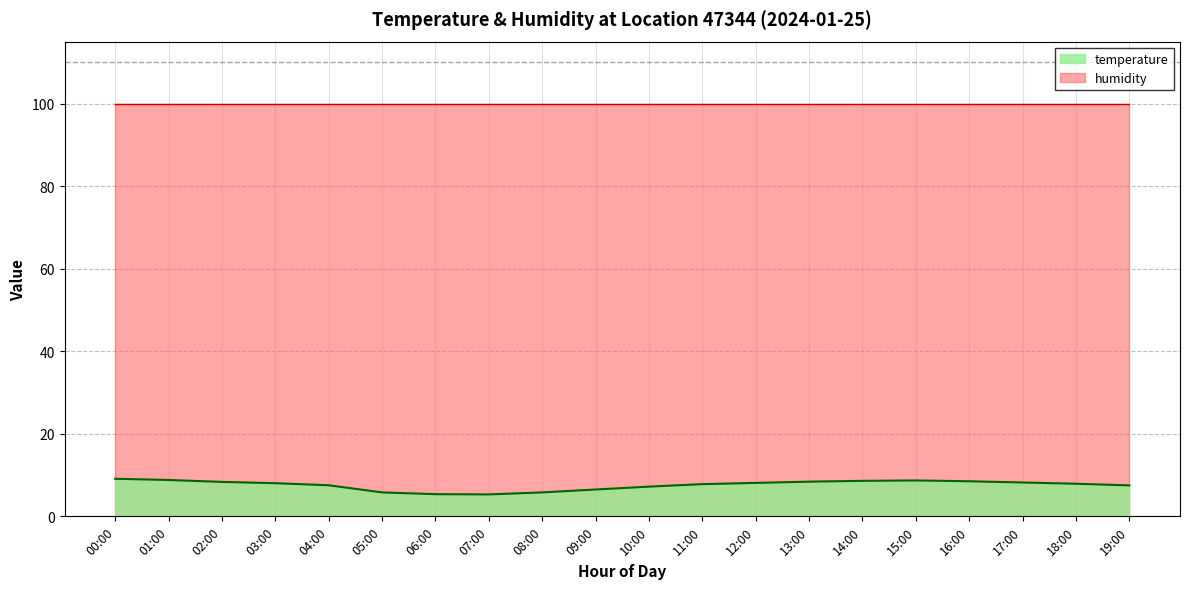

What is the value of the 20th point from the left?

7.5